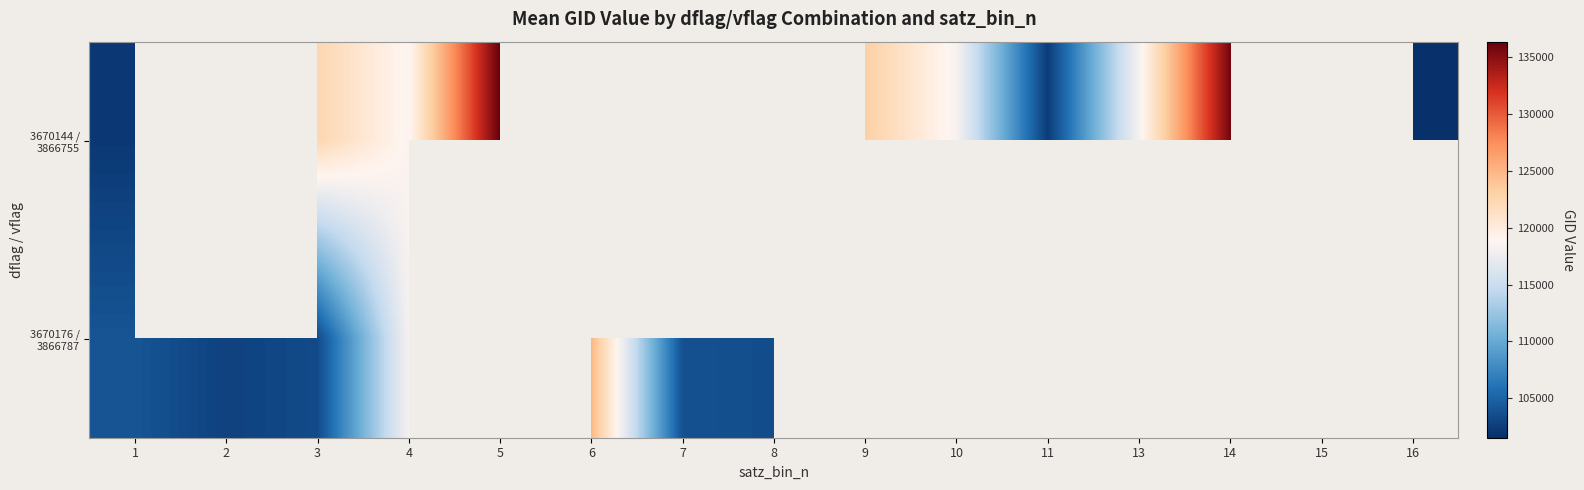

Where is 3670176 / 3866787 nearest to the value 113864?

4